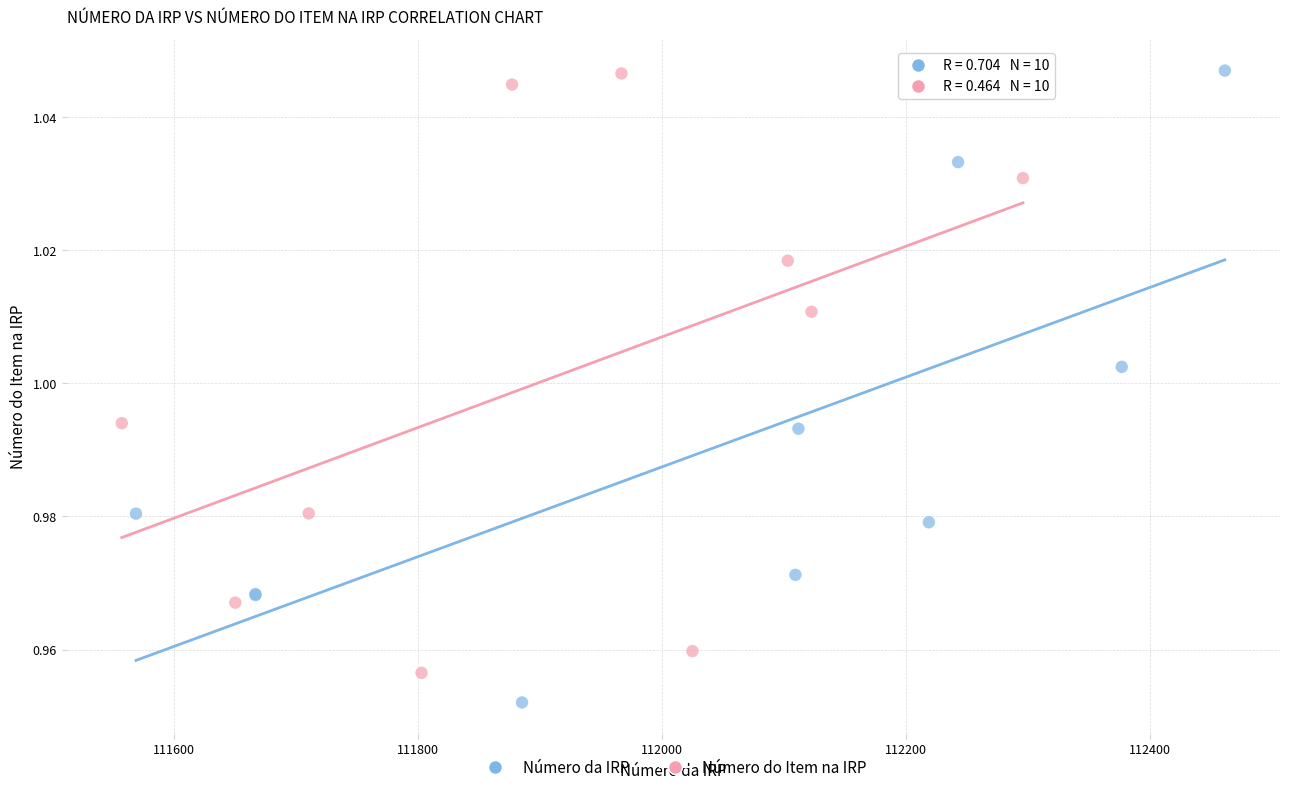

Which series reaches the minimum Y coordinate?

Número da IRP